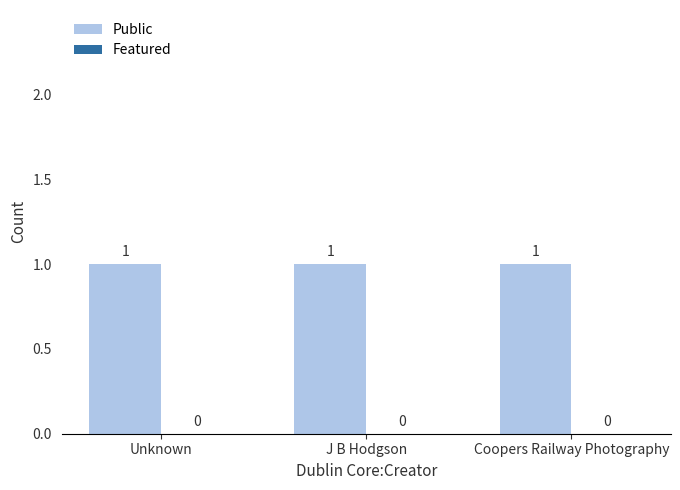

At J B Hodgson, list the series in order from largest to smallest.

Public, Featured